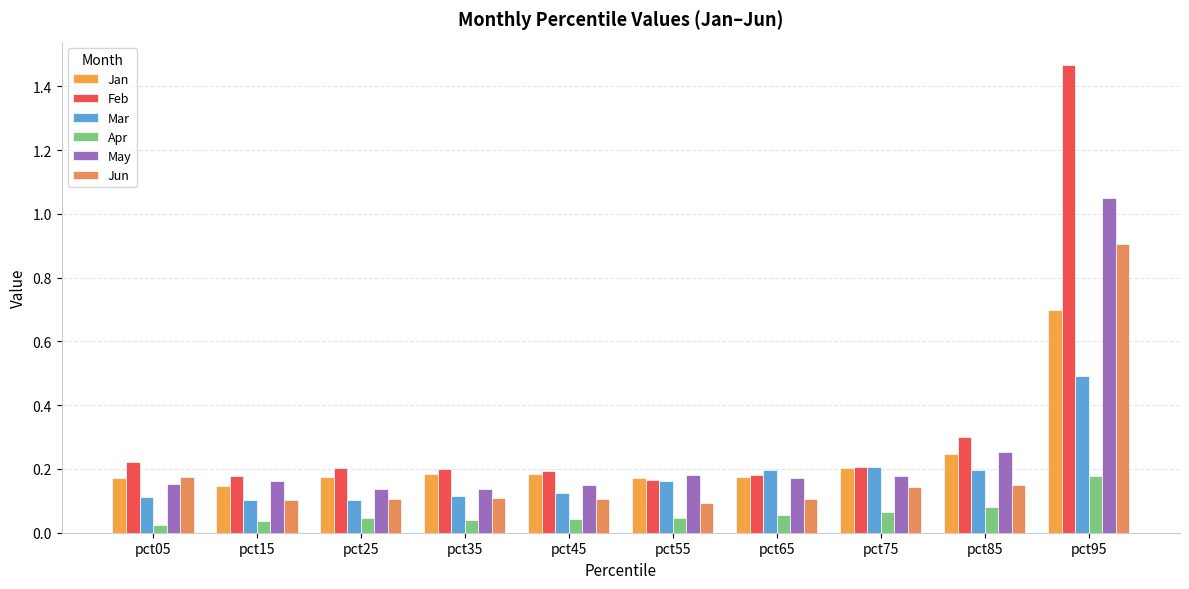

List the series in order of their peak value, lowest first.

Apr, Mar, Jan, Jun, May, Feb